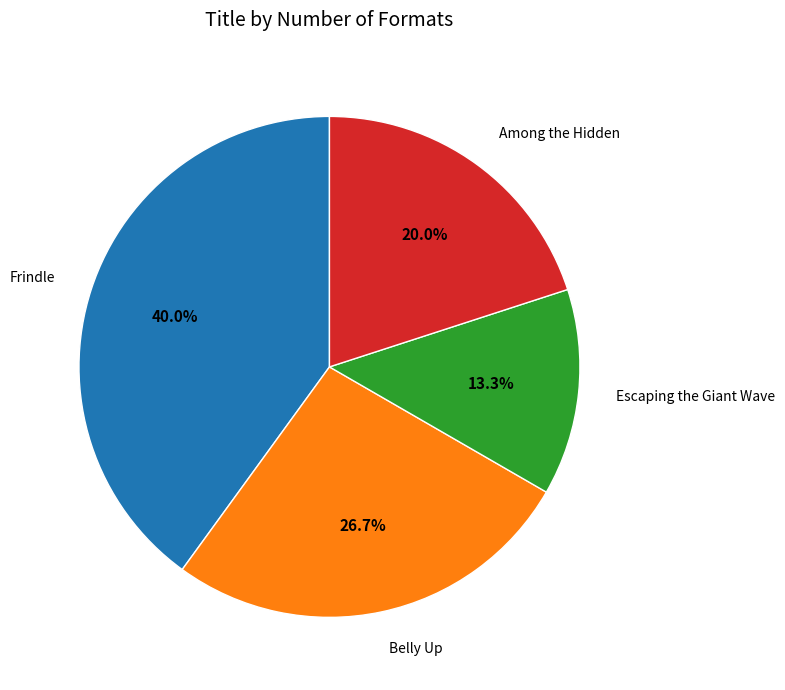

What is the largest slice in the pie chart?

Frindle